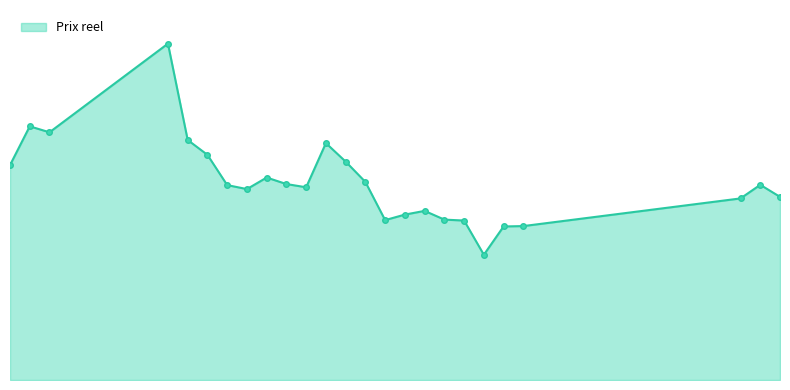

Where is the first local maximum?

1913